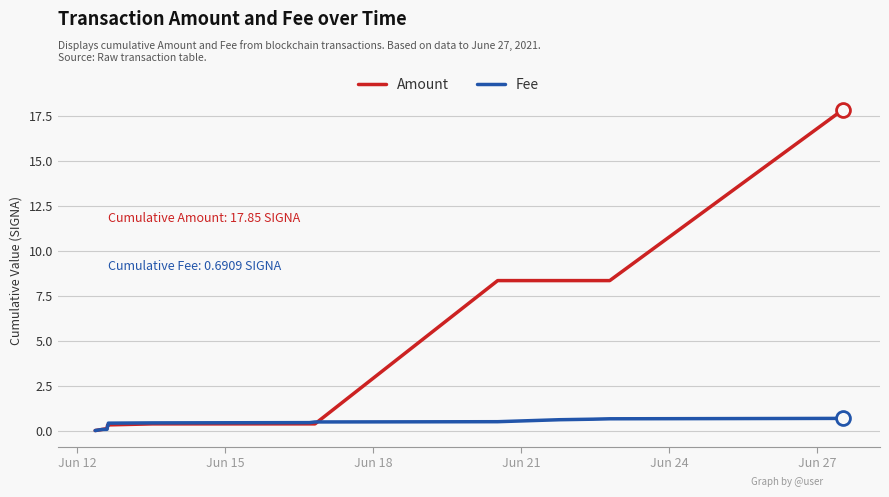

At how many categories does at least one series exceed 9?

1